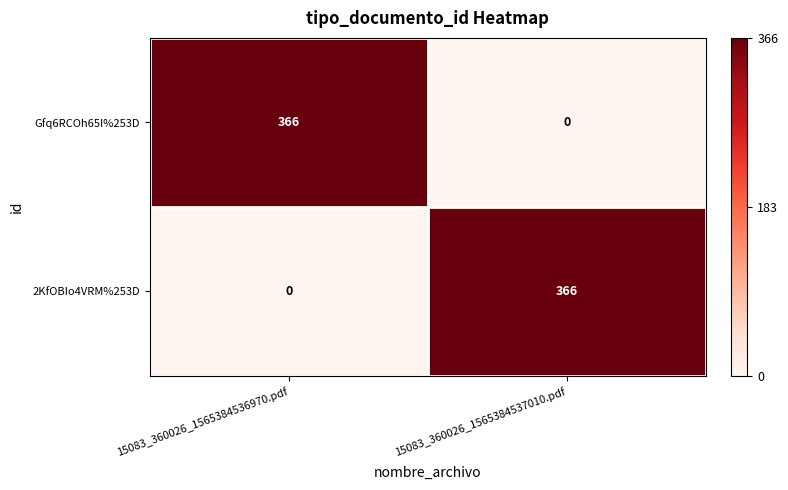

What is the difference between the highest and lowest values at 15083_360026_1565384537010.pdf?

366